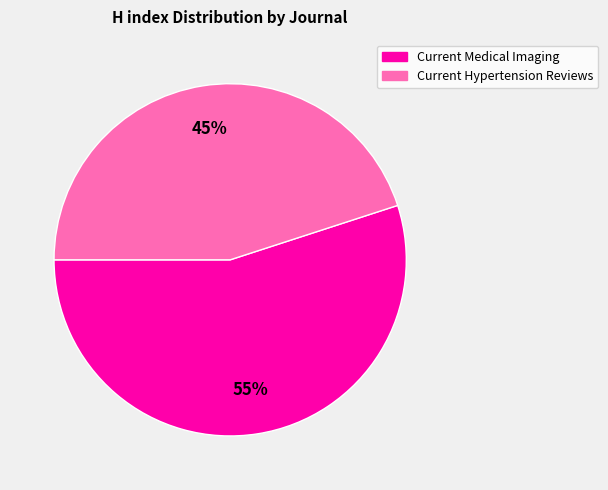

What is the ratio of the value at Current Medical Imaging to the value at Current Hypertension Reviews?

1.2